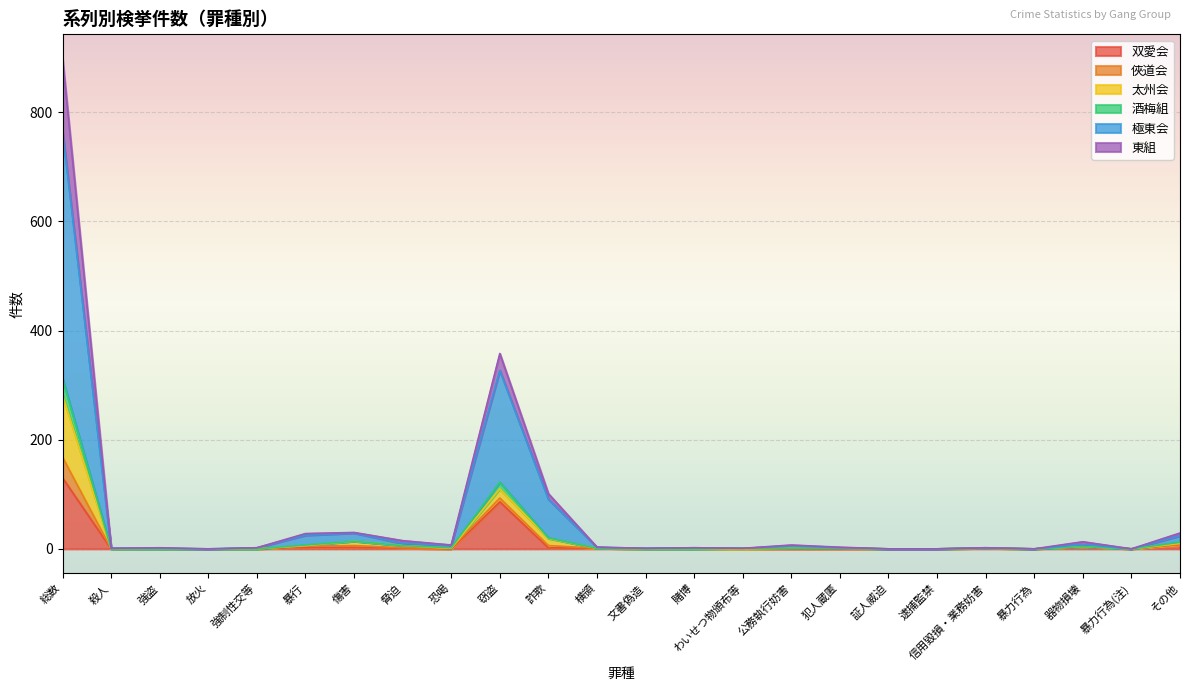

At which category does 極東会 reach its first local valley?

放火